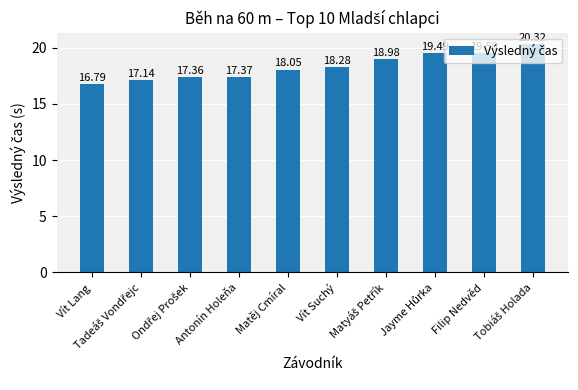

What is the difference between the maximum and minimum values?

3.5